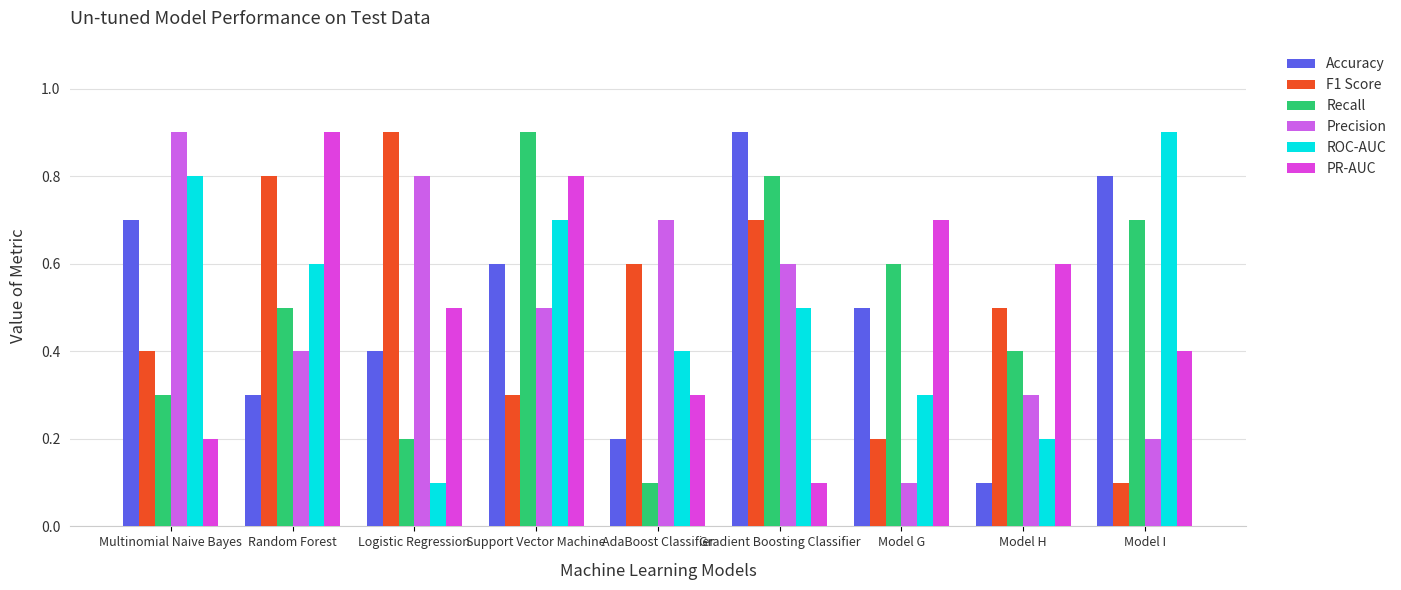

Count the number of data series in this chart.

6